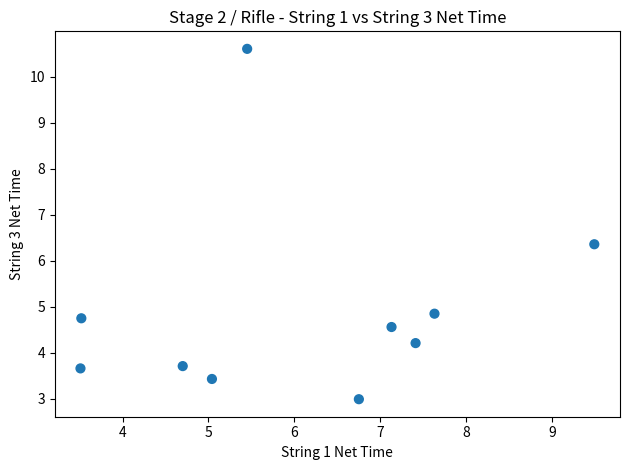

What is the range of Y values (max minus min)?

7.6